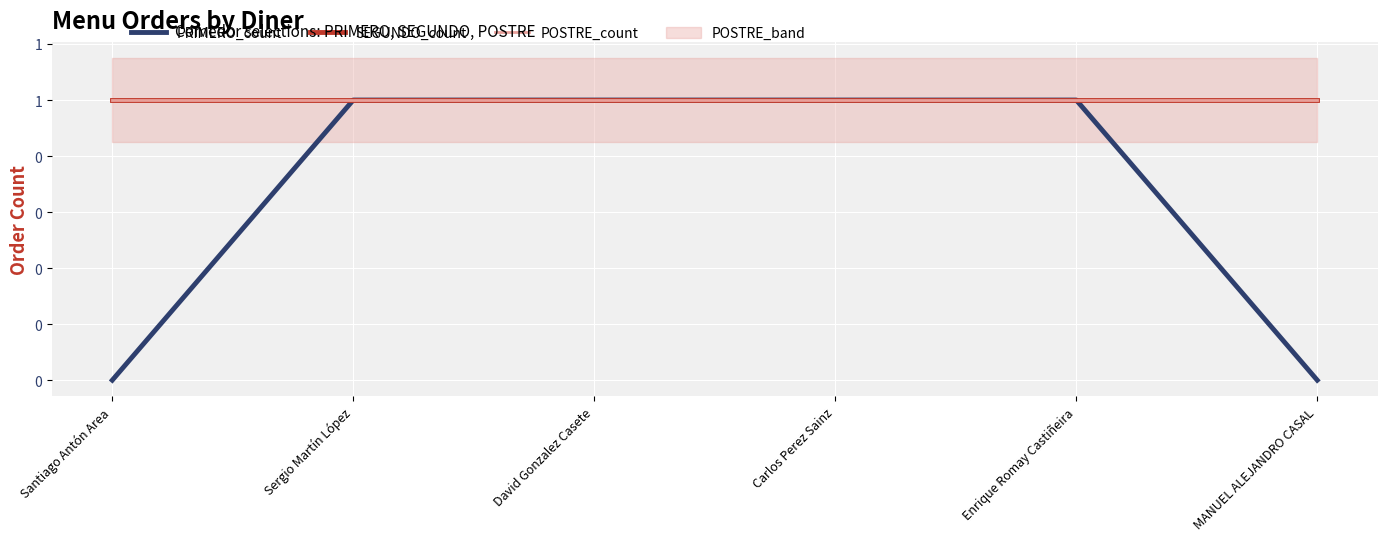

What is the value of the PRIMERO_count point at the 3rd from the left?

1